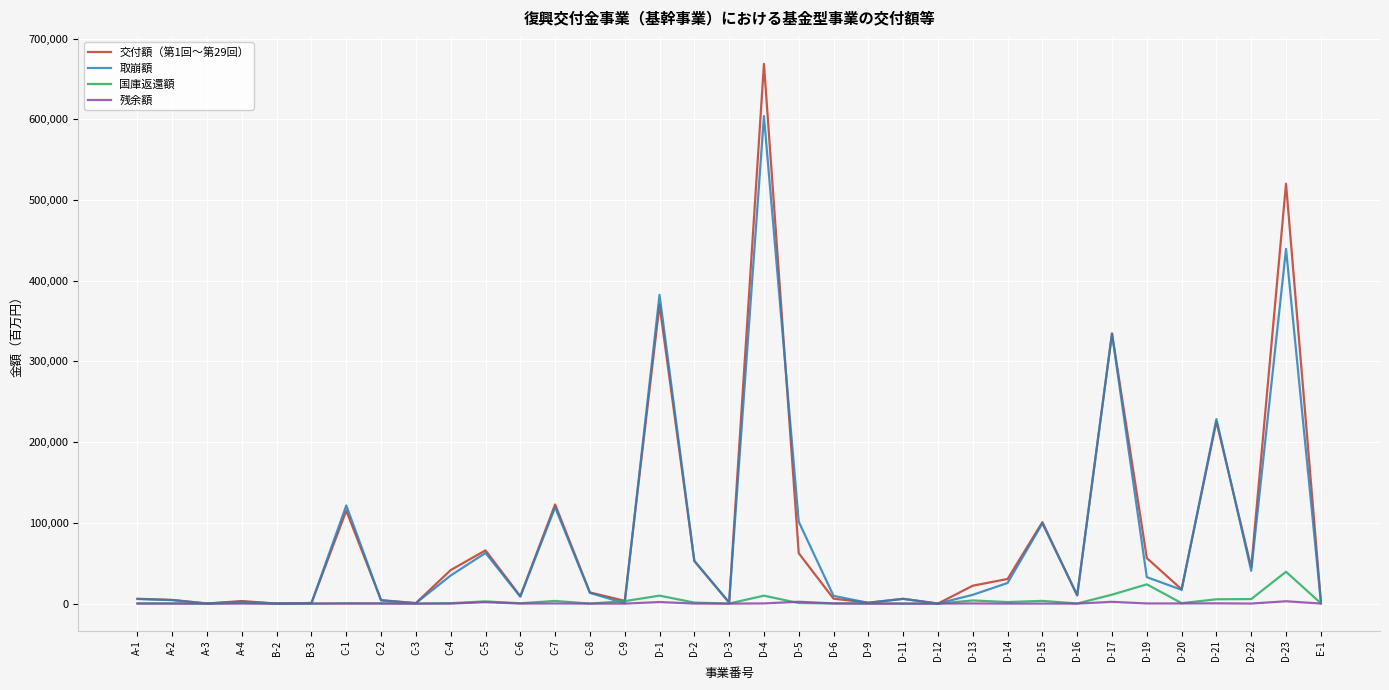

Read the 交付額（第1回～第29回） value at D-2, to the nearest 100.

52700